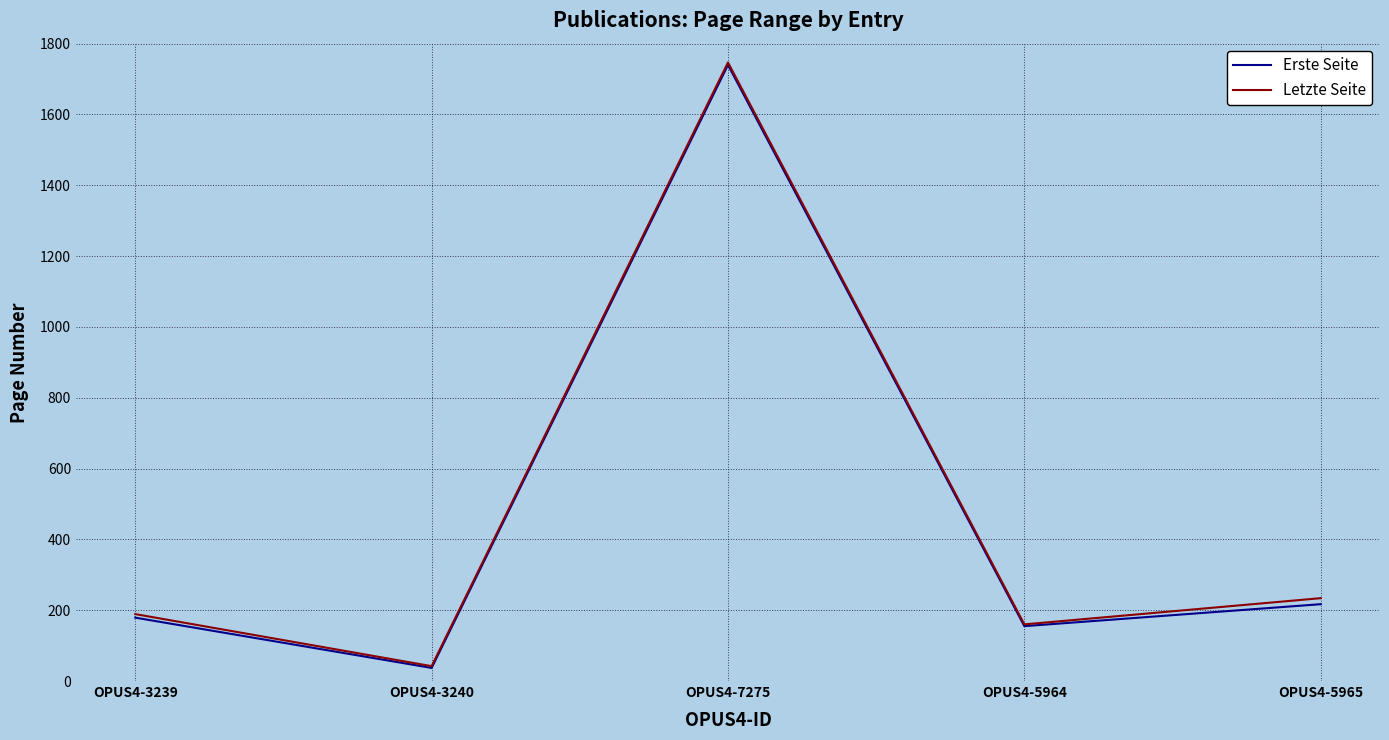

What is the total value across all series at OPUS4-5964?

315